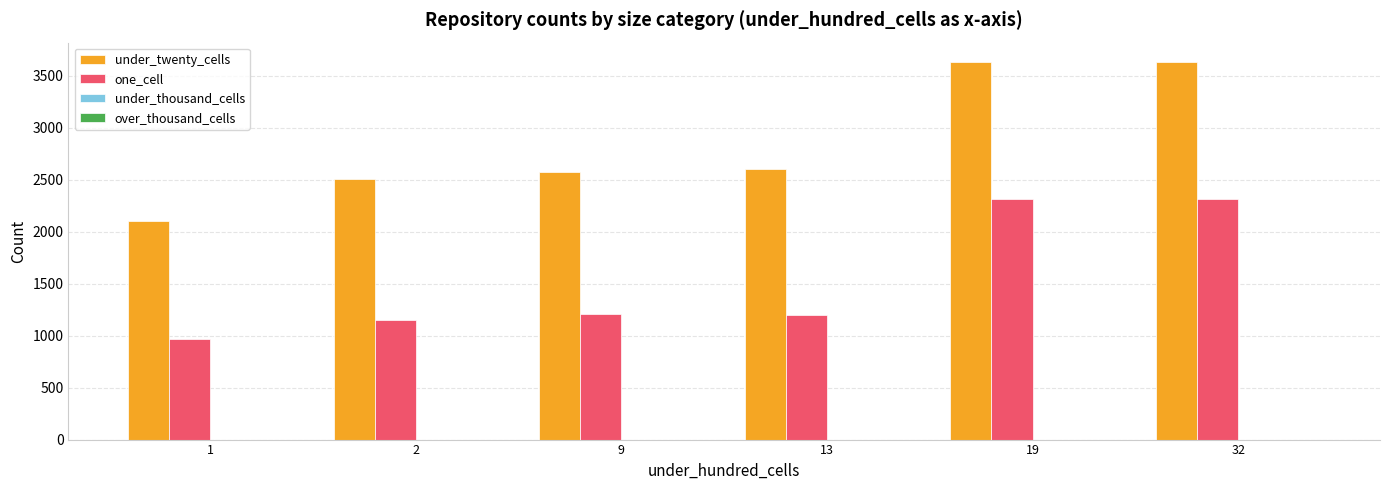

How many data points does each series have?

6